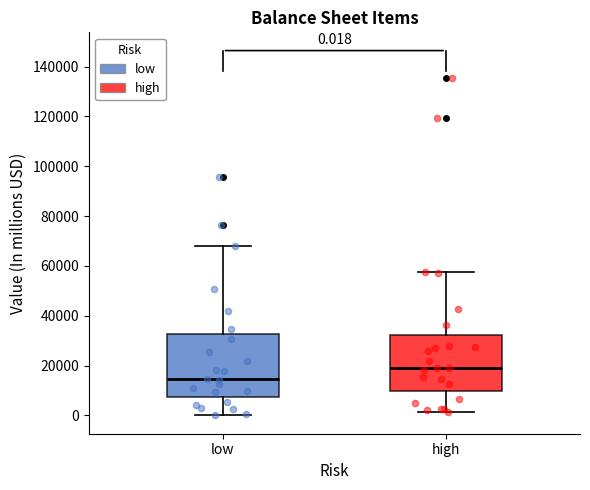

Comparing the boxes themselves (not the whiskers), which one is the tallest?

low